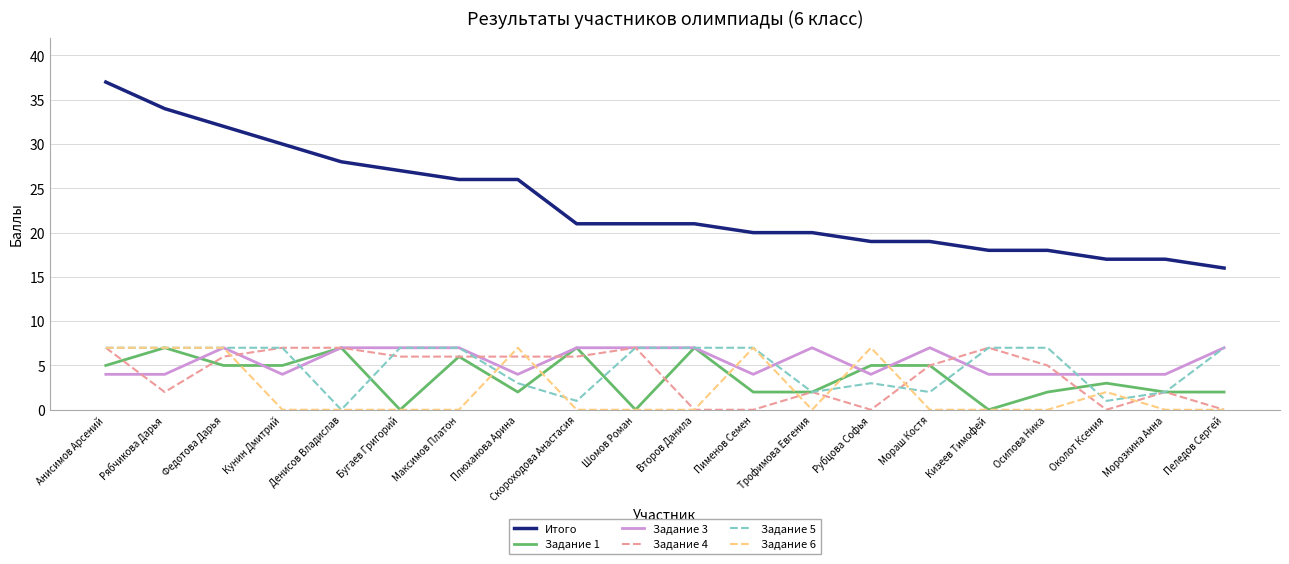

Reading left to right, list all the values displayed in this chart.

Итого: Анисимов Арсений=37	Рябчикова Дарья=34	Федотова Дарья=32	Кунин Дмитрий=30	Денисов Владислав=28	Бугаев Григорий=27	Максимов Платон=26	Плюханова Арина=26	Скороходова Анастасия=21	Шомов Роман=21	Второв Данила=21	Пименов Семен=20	Трофимова Евгения=20	Рубцова Софья=19	Мораш Костя=19	Кизеев Тимофей=18	Осипова Ника=18	Околот Ксения=17	Морозкина Анна=17	Пеледов Сергей=16
Задание 1: Анисимов Арсений=5	Рябчикова Дарья=7	Федотова Дарья=5	Кунин Дмитрий=5	Денисов Владислав=7	Бугаев Григорий=0	Максимов Платон=6	Плюханова Арина=2	Скороходова Анастасия=7	Шомов Роман=0	Второв Данила=7	Пименов Семен=2	Трофимова Евгения=2	Рубцова Софья=5	Мораш Костя=5	Кизеев Тимофей=0	Осипова Ника=2	Околот Ксения=3	Морозкина Анна=2	Пеледов Сергей=2
Задание 3: Анисимов Арсений=4	Рябчикова Дарья=4	Федотова Дарья=7	Кунин Дмитрий=4	Денисов Владислав=7	Бугаев Григорий=7	Максимов Платон=7	Плюханова Арина=4	Скороходова Анастасия=7	Шомов Роман=7	Второв Данила=7	Пименов Семен=4	Трофимова Евгения=7	Рубцова Софья=4	Мораш Костя=7	Кизеев Тимофей=4	Осипова Ника=4	Околот Ксения=4	Морозкина Анна=4	Пеледов Сергей=7
Задание 4: Анисимов Арсений=7	Рябчикова Дарья=2	Федотова Дарья=6	Кунин Дмитрий=7	Денисов Владислав=7	Бугаев Григорий=6	Максимов Платон=6	Плюханова Арина=6	Скороходова Анастасия=6	Шомов Роман=7	Второв Данила=0	Пименов Семен=0	Трофимова Евгения=2	Рубцова Софья=0	Мораш Костя=5	Кизеев Тимофей=7	Осипова Ника=5	Околот Ксения=0	Морозкина Анна=2	Пеледов Сергей=0
Задание 5: Анисимов Арсений=7	Рябчикова Дарья=7	Федотова Дарья=7	Кунин Дмитрий=7	Денисов Владислав=0	Бугаев Григорий=7	Максимов Платон=7	Плюханова Арина=3	Скороходова Анастасия=1	Шомов Роман=7	Второв Данила=7	Пименов Семен=7	Трофимова Евгения=2	Рубцова Софья=3	Мораш Костя=2	Кизеев Тимофей=7	Осипова Ника=7	Околот Ксения=1	Морозкина Анна=2	Пеледов Сергей=7
Задание 6: Анисимов Арсений=7	Рябчикова Дарья=7	Федотова Дарья=7	Кунин Дмитрий=0	Денисов Владислав=0	Бугаев Григорий=0	Максимов Платон=0	Плюханова Арина=7	Скороходова Анастасия=0	Шомов Роман=0	Второв Данила=0	Пименов Семен=7	Трофимова Евгения=0	Рубцова Софья=7	Мораш Костя=0	Кизеев Тимофей=0	Осипова Ника=0	Околот Ксения=2	Морозкина Анна=0	Пеледов Сергей=0